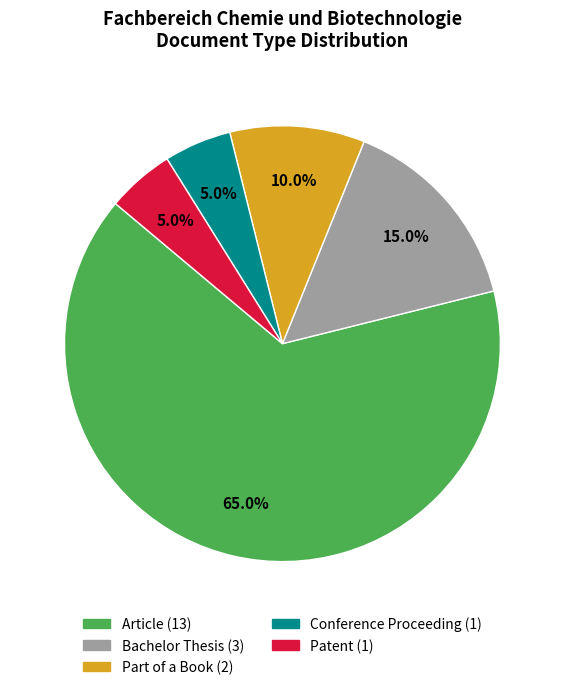

Between Article and Patent, which is larger?

Article